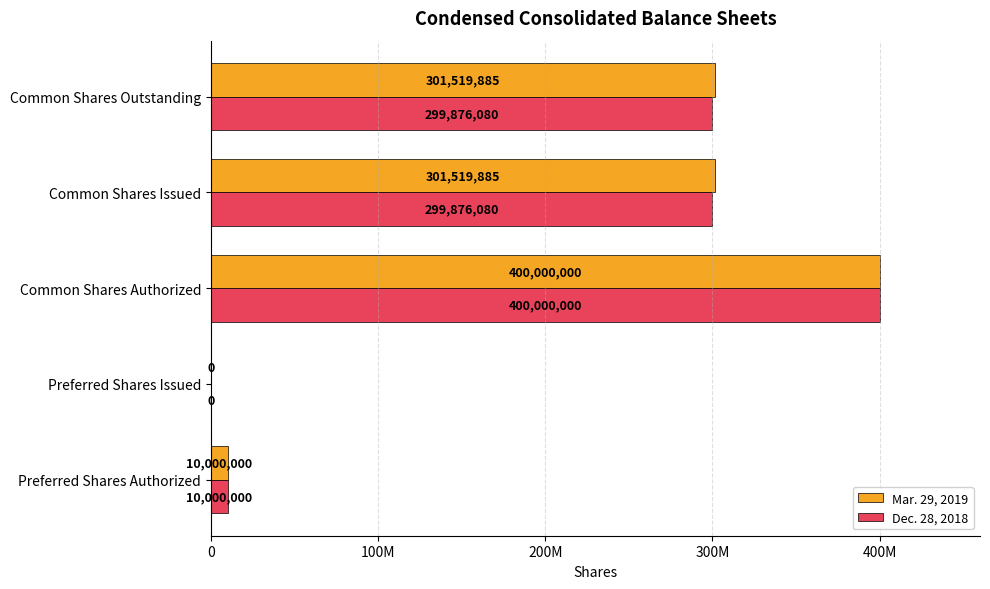

What are all the series names shown in the legend?

Mar. 29, 2019, Dec. 28, 2018